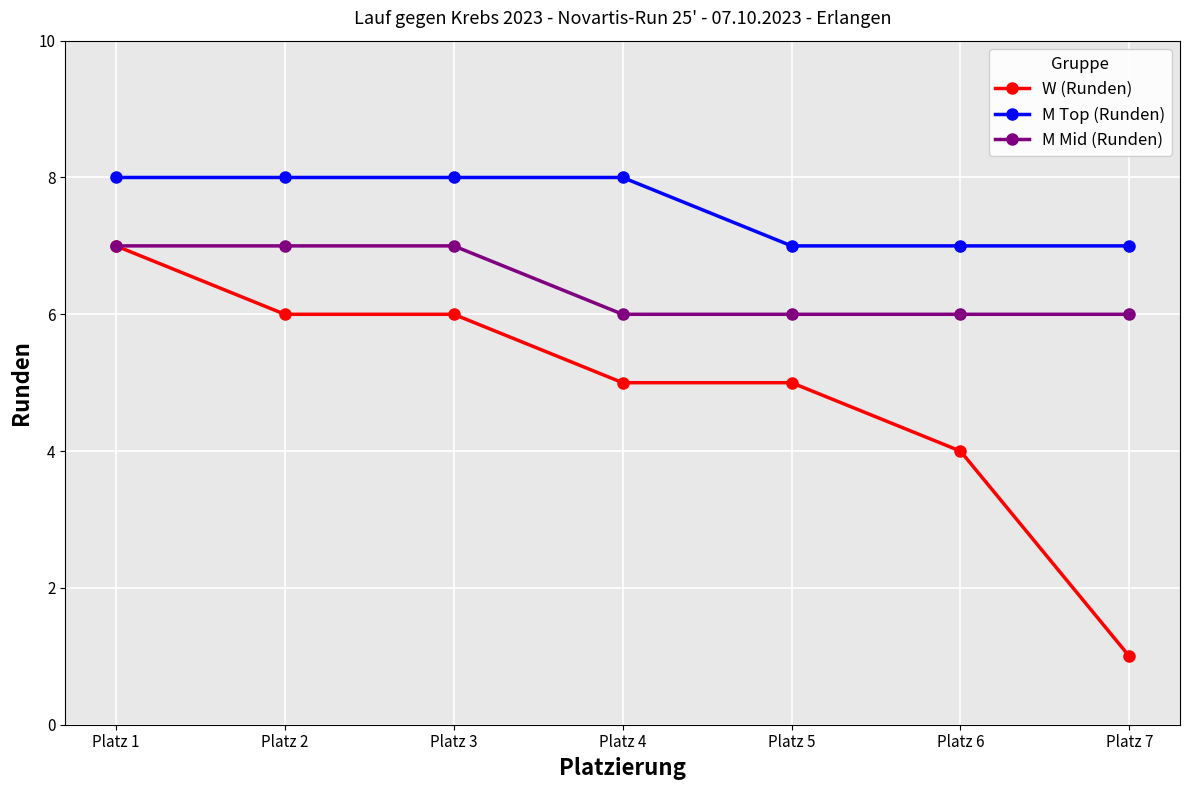

What are all the series names shown in the legend?

W (Runden), M Top (Runden), M Mid (Runden)